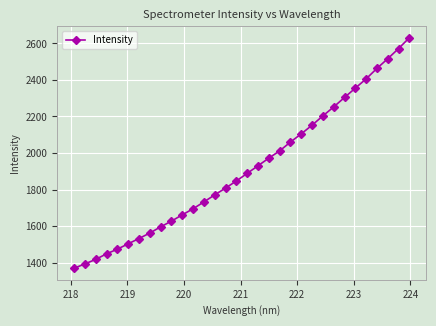

What is the value of the 23rd point from the left?

2152.7